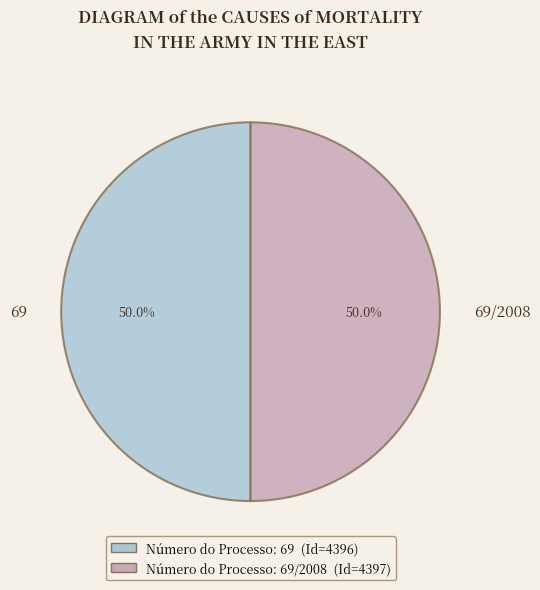

Is it true that 69/2008 is 59% of the pie?

False